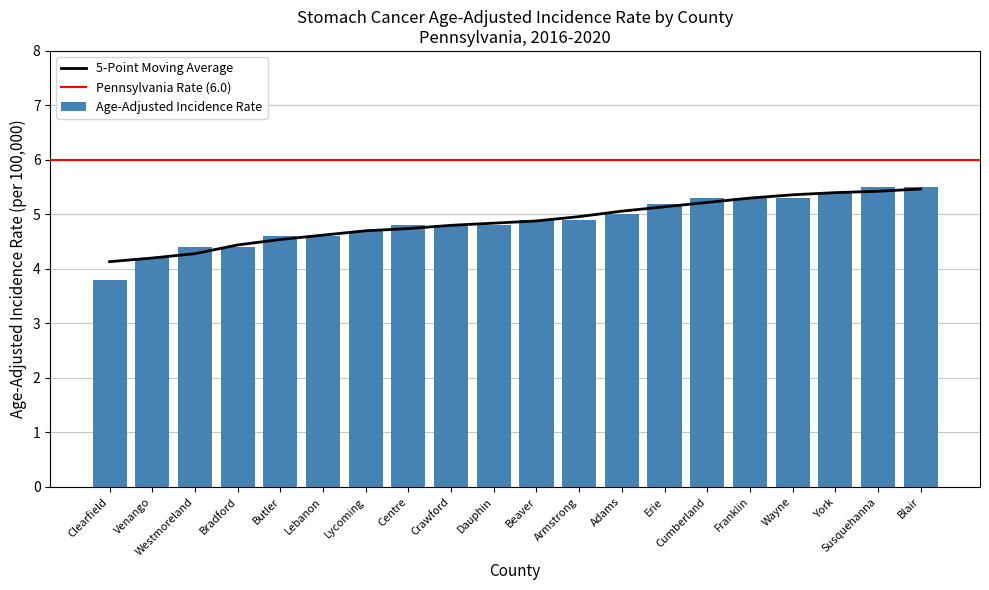

Between Susquehanna and York, which is larger?

Susquehanna